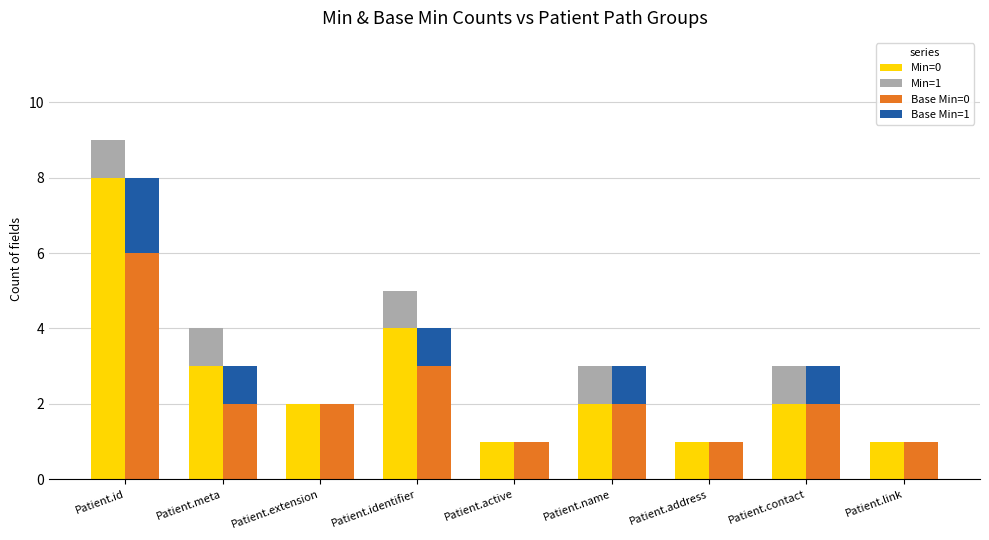

How many bars are there in total?

36